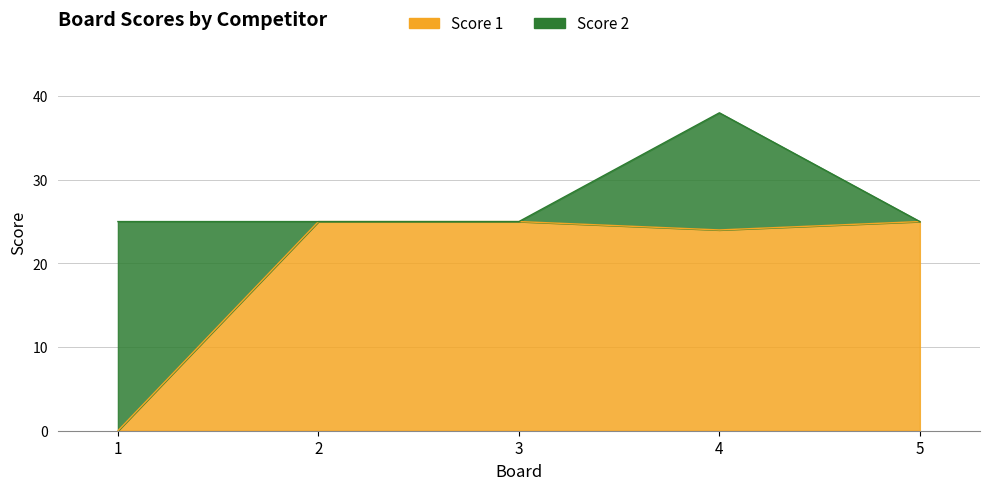

The value at 3 is 25. True or false?

True